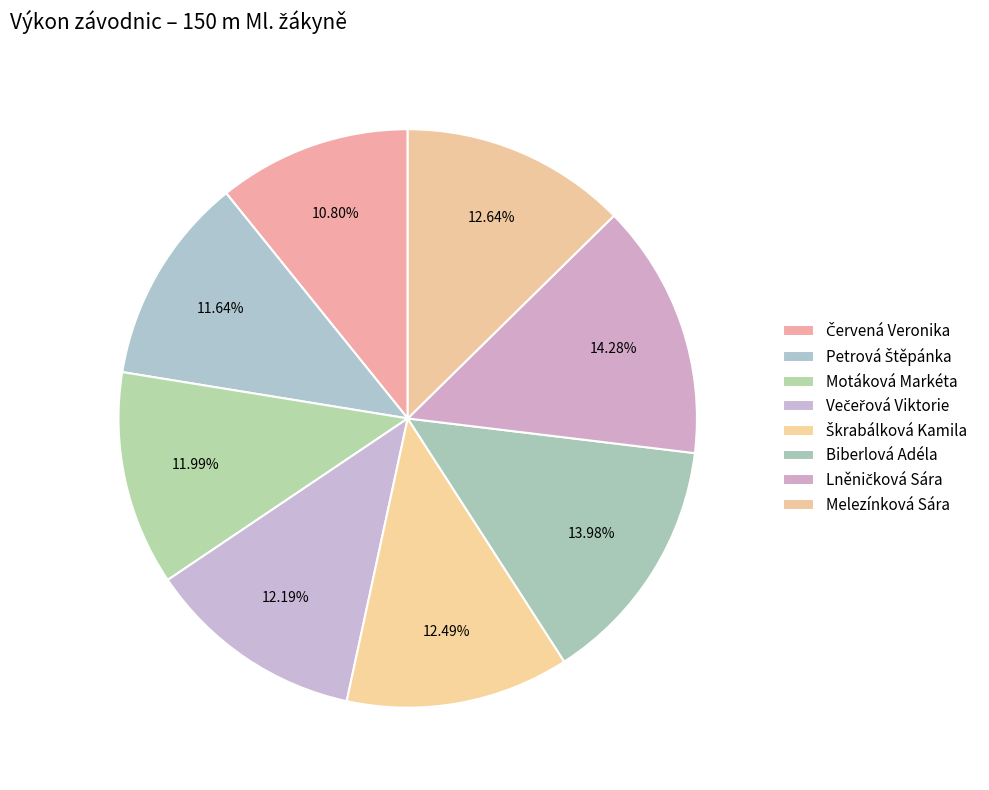

What is the largest slice in the pie chart?

Lněničková Sára